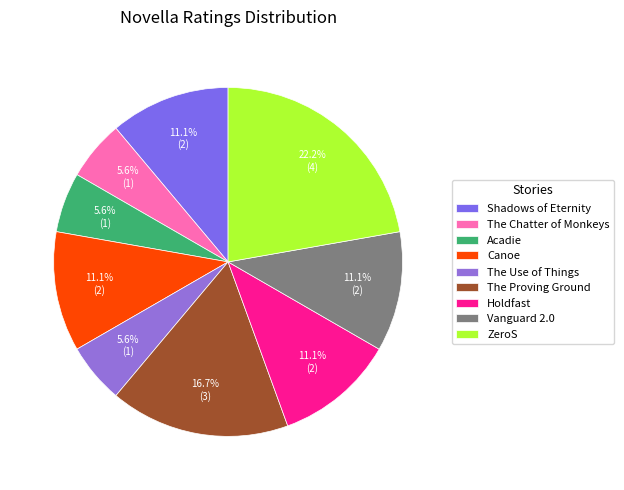

How many segments does this pie chart have?

9